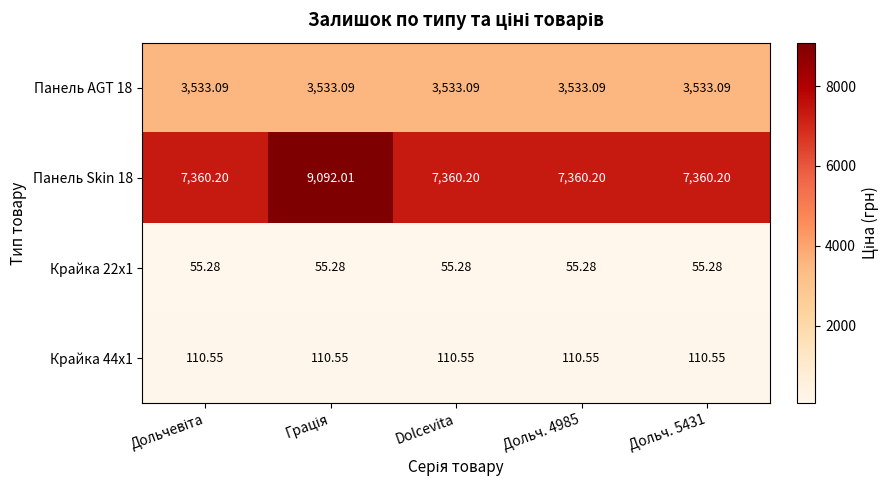

Which series has the largest range (max minus min)?

Панель Skin 18